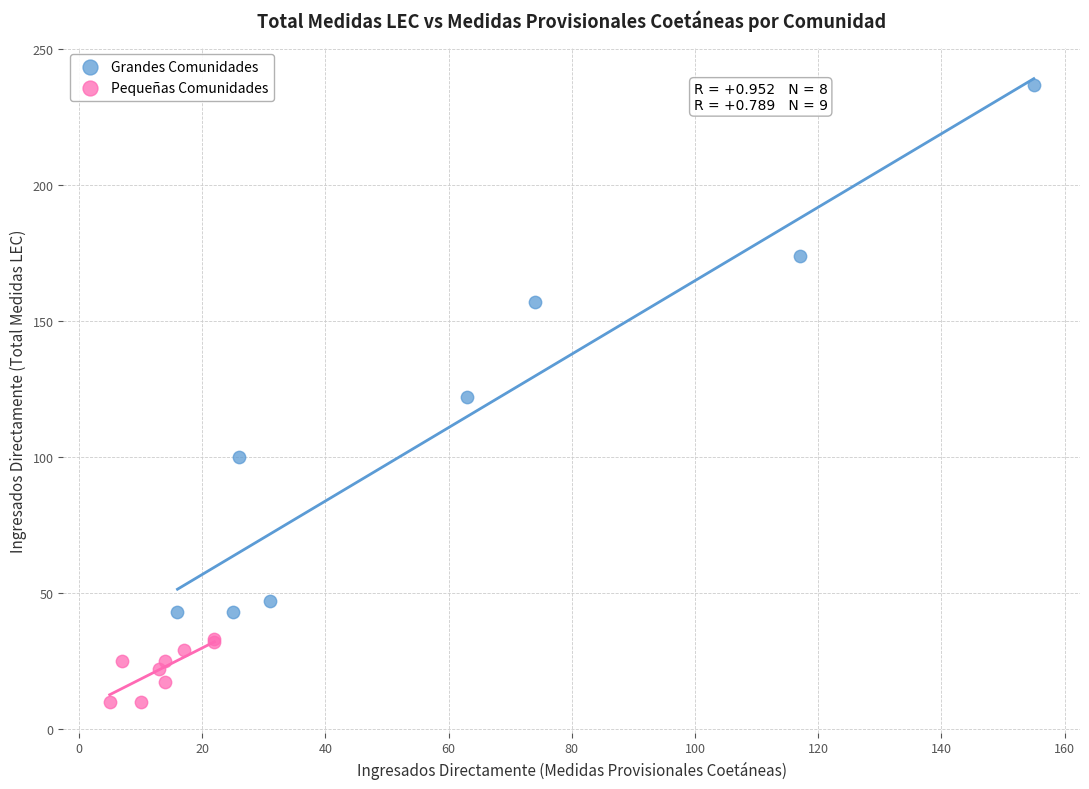

Which series has the largest Y range (max minus min)?

Grandes Comunidades